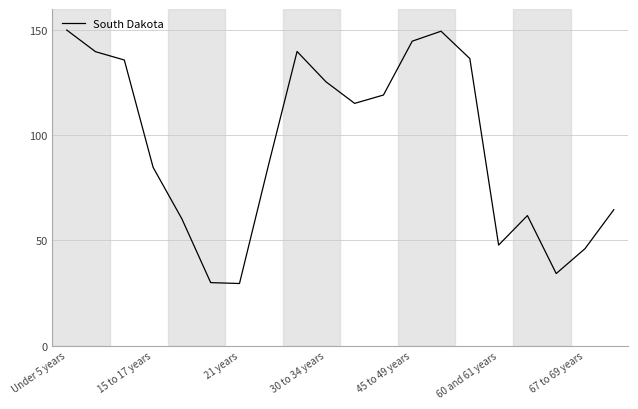

What is the greatest value displayed?

150.0